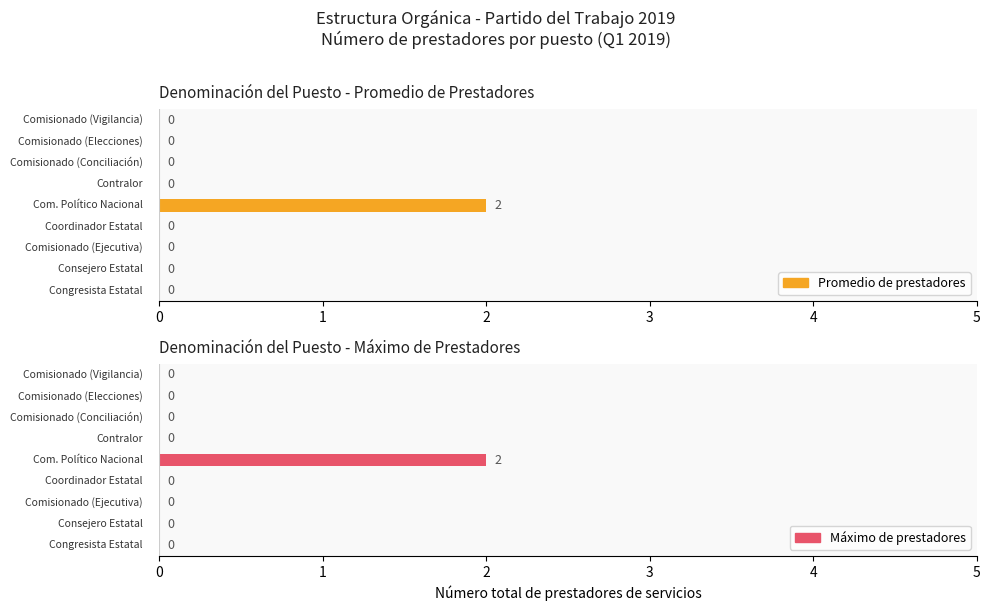

Count the values in the range 0 to 1.

8